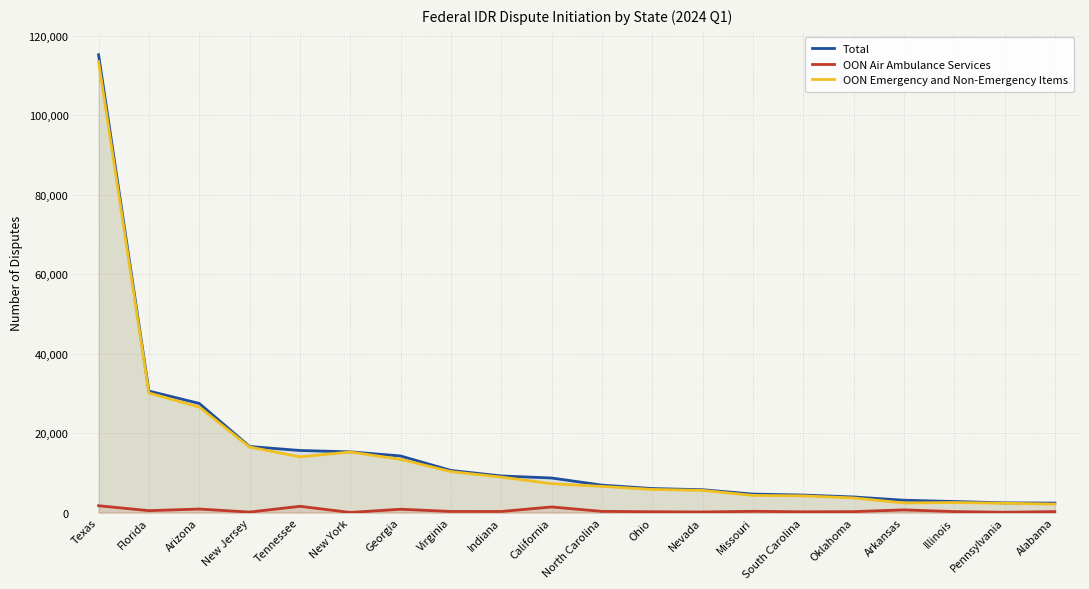

Which series has the largest total across all categories?

Total